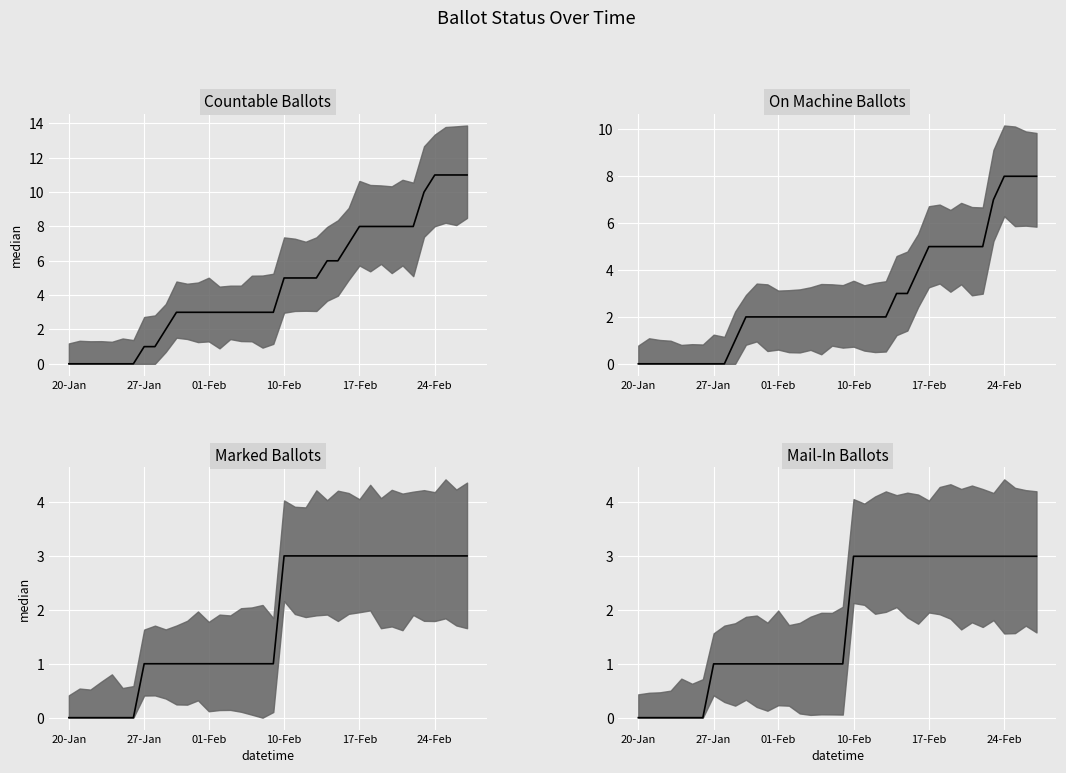

Count the number of categories in the chart.

38